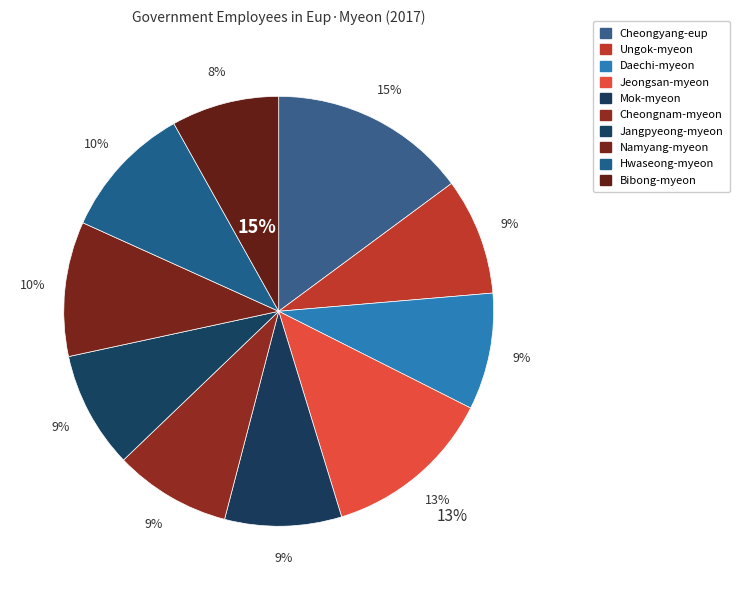

The Jeongsan-myeon slice represents 20% of the pie. True or false?

False